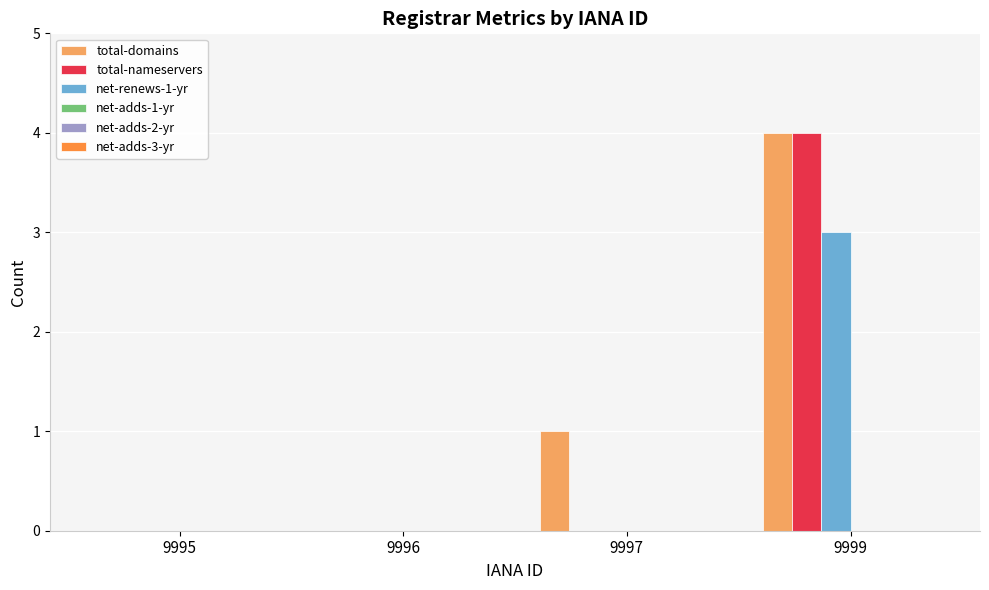

Are the bars horizontal?

No